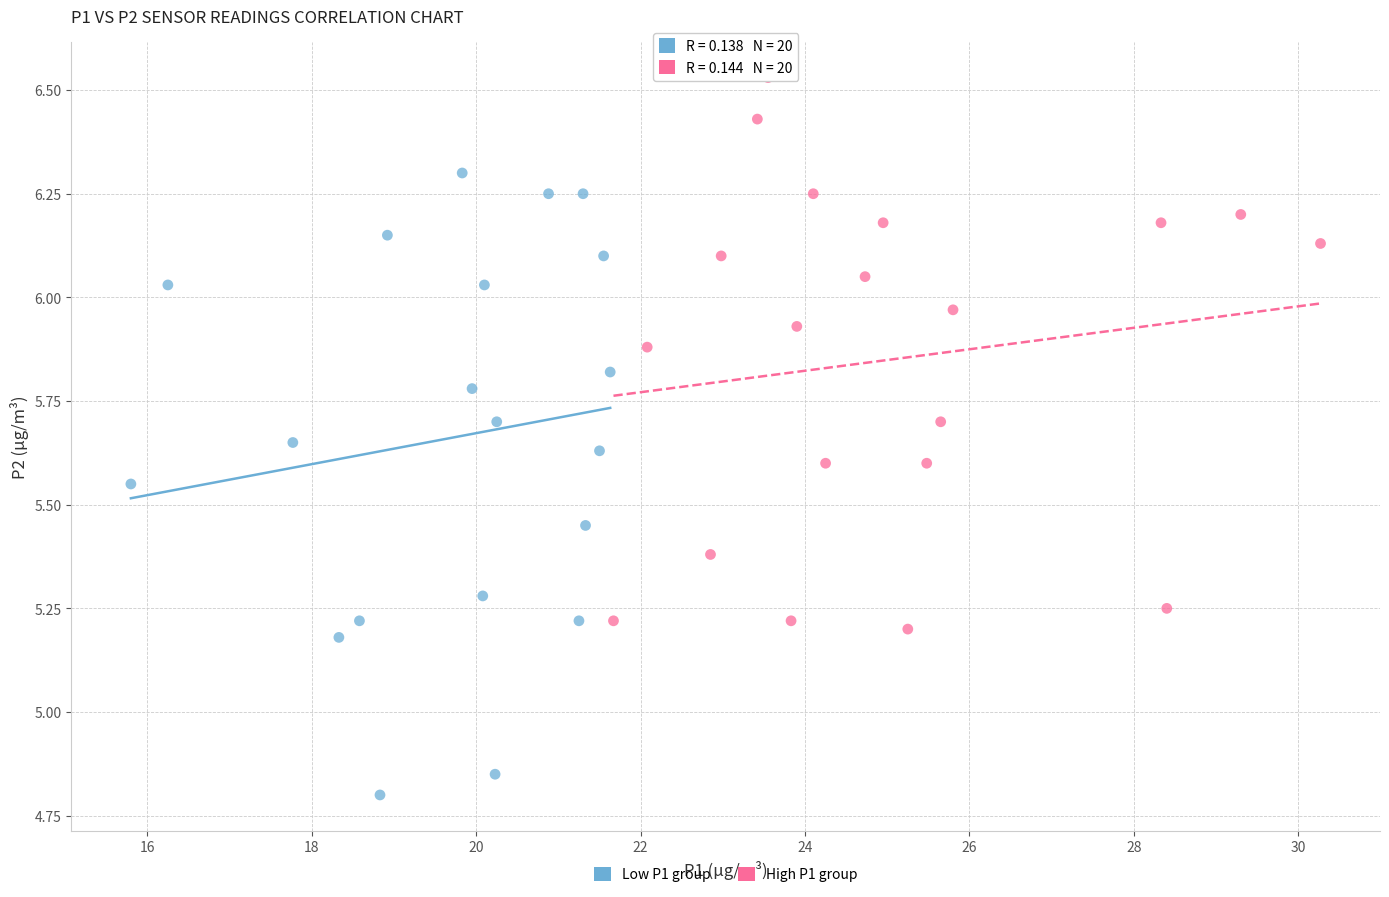

Which series reaches the maximum Y coordinate?

High P1 group